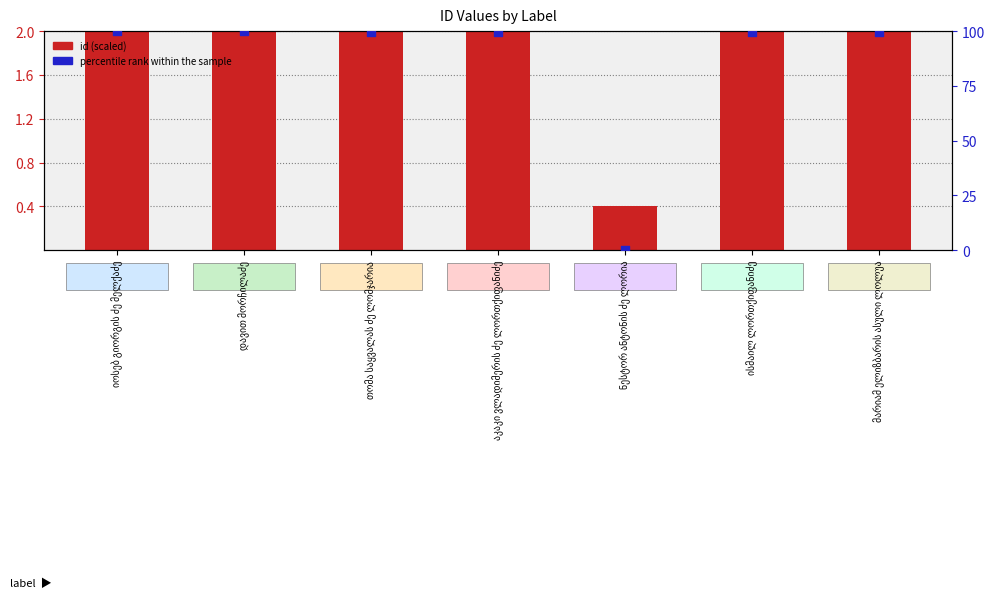

Is the value of percentile rank within the sample at დავით მორჩილაძე greater than the value of id (scaled) at ისმაილ ლორთქიფანიძე?

Yes